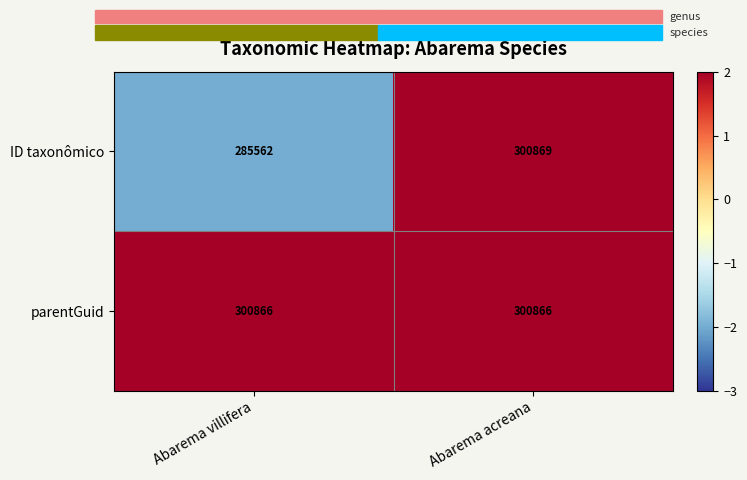

Which category has the lowest value across all series?

Abarema villifera